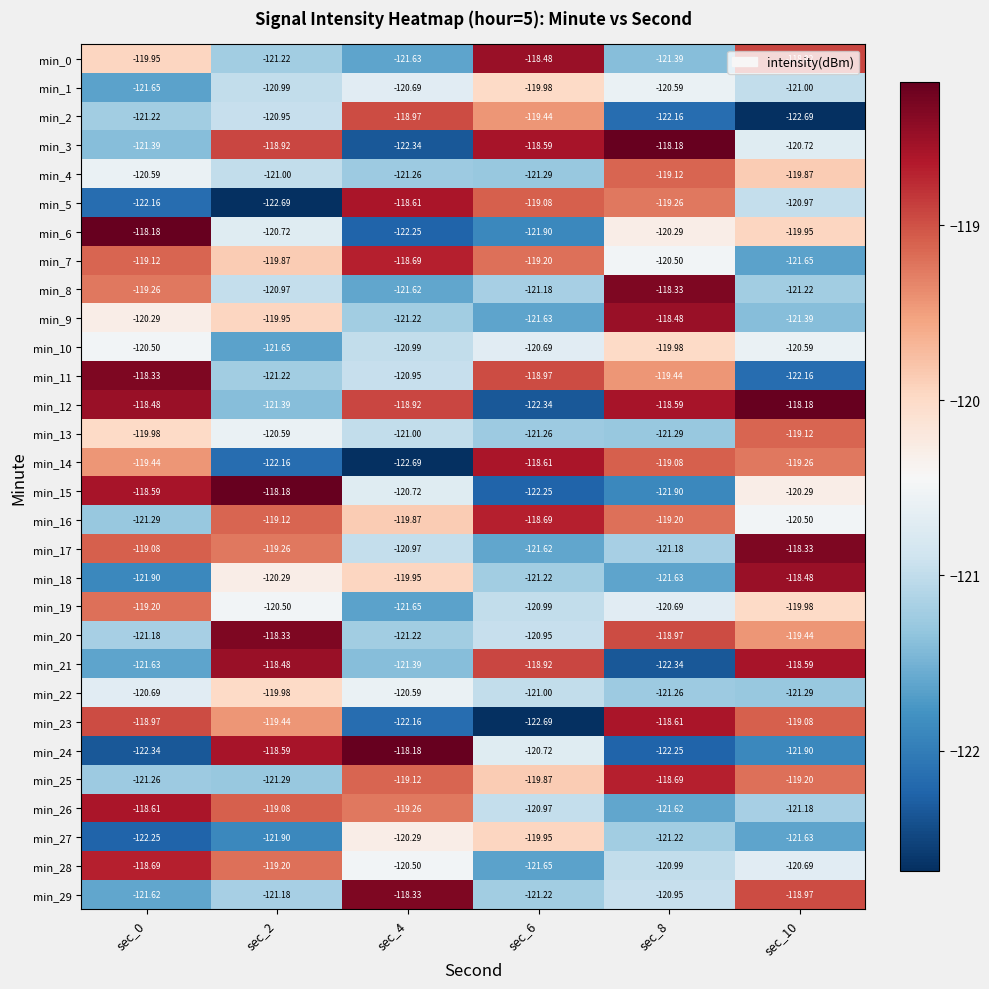

Is the value of min_22 at sec_10 greater than the value of min_10 at sec_0?

No